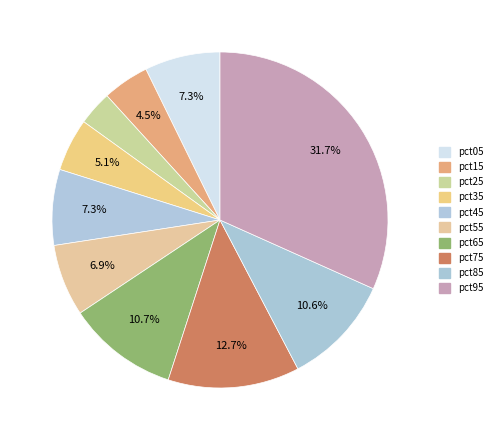

What portion of the pie excludes pct85?

89.4%